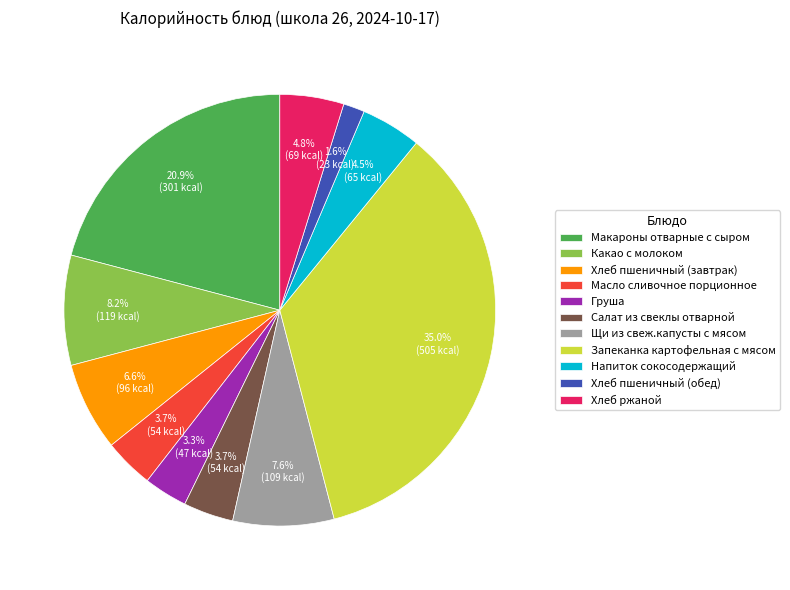

To the nearest percent, what is the difference between the Напиток сокосодержащий and Масло сливочное порционное slice percentages?

1%